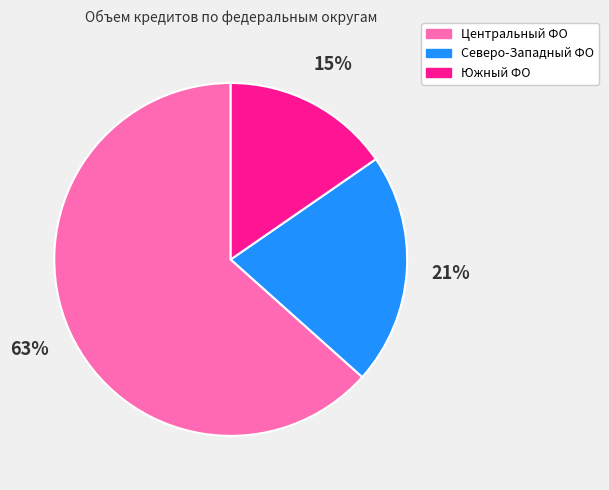

Does any single category account for the majority?

Yes